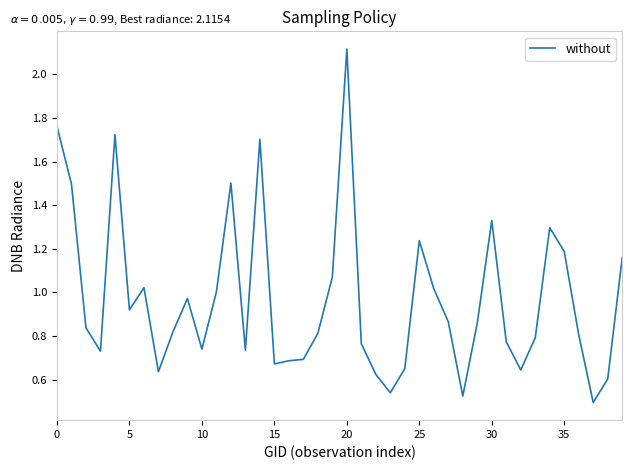

Does the chart have visible grid lines?

No